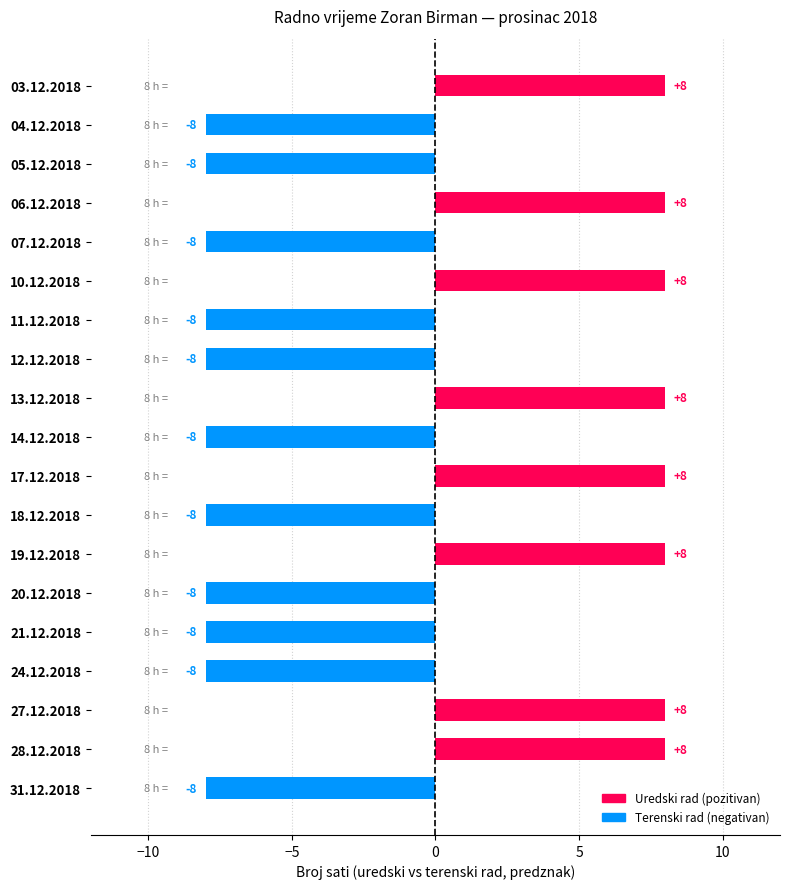

What is the maximum value shown in the chart?

8